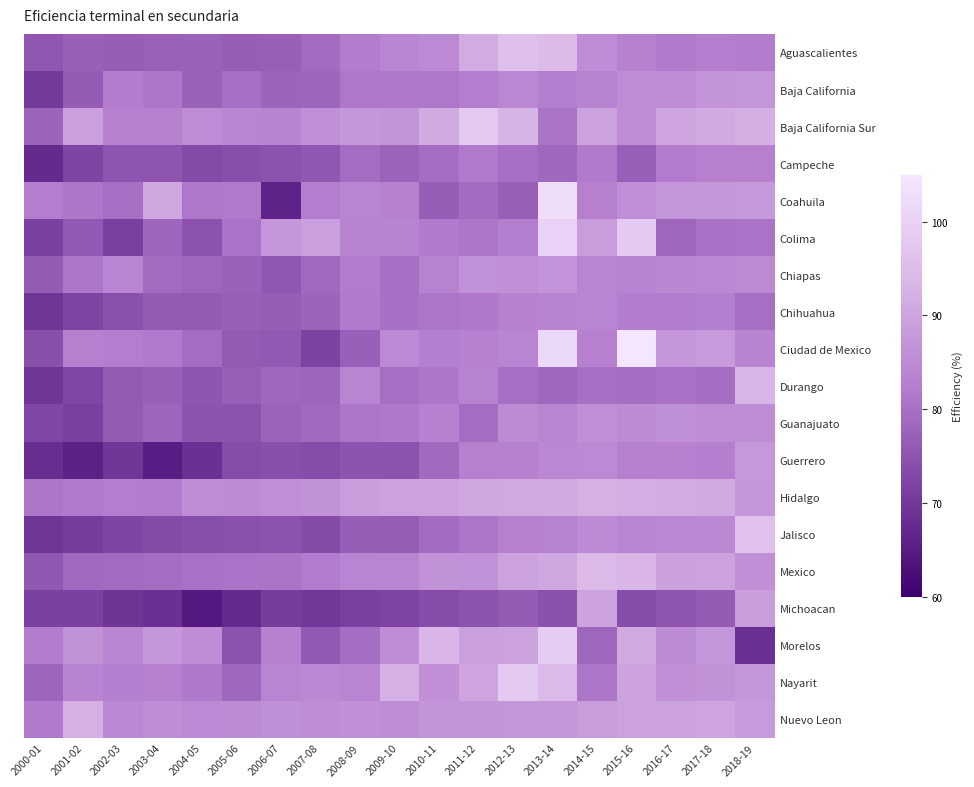

At which category is the sum across all series the highest?

2013-14